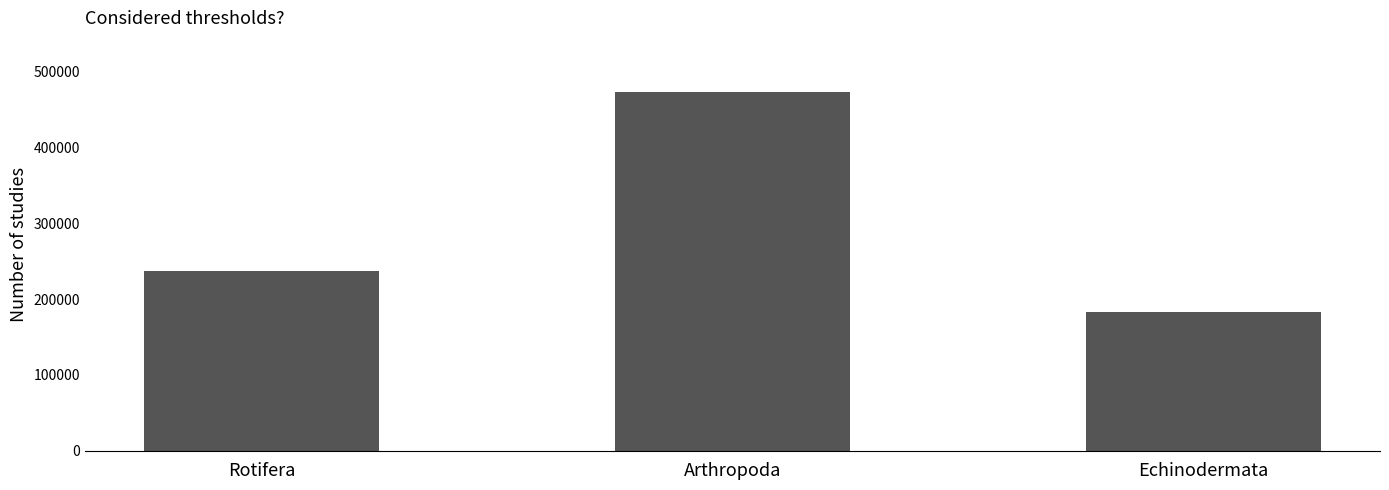

List the labels in order of value, smallest first.

Echinodermata, Rotifera, Arthropoda